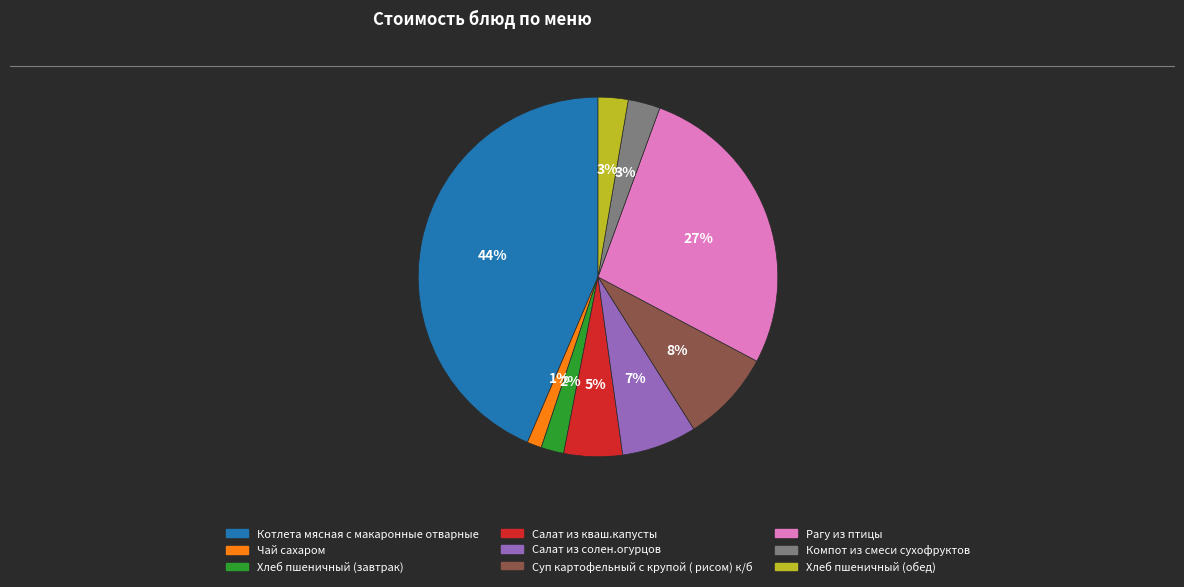

Combined, do Котлета мясная с макаронные отварные and Салат из кваш.капусты account for over 50%?

No